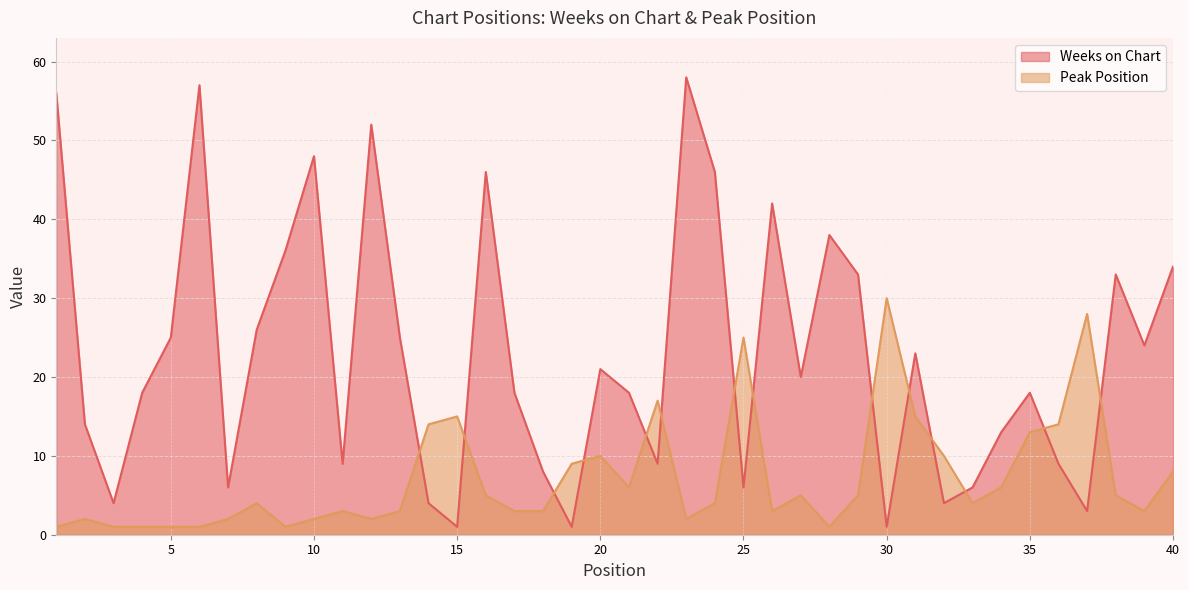

After their last crossing, which series has the higher values: Weeks on Chart or Peak Position?

Weeks on Chart